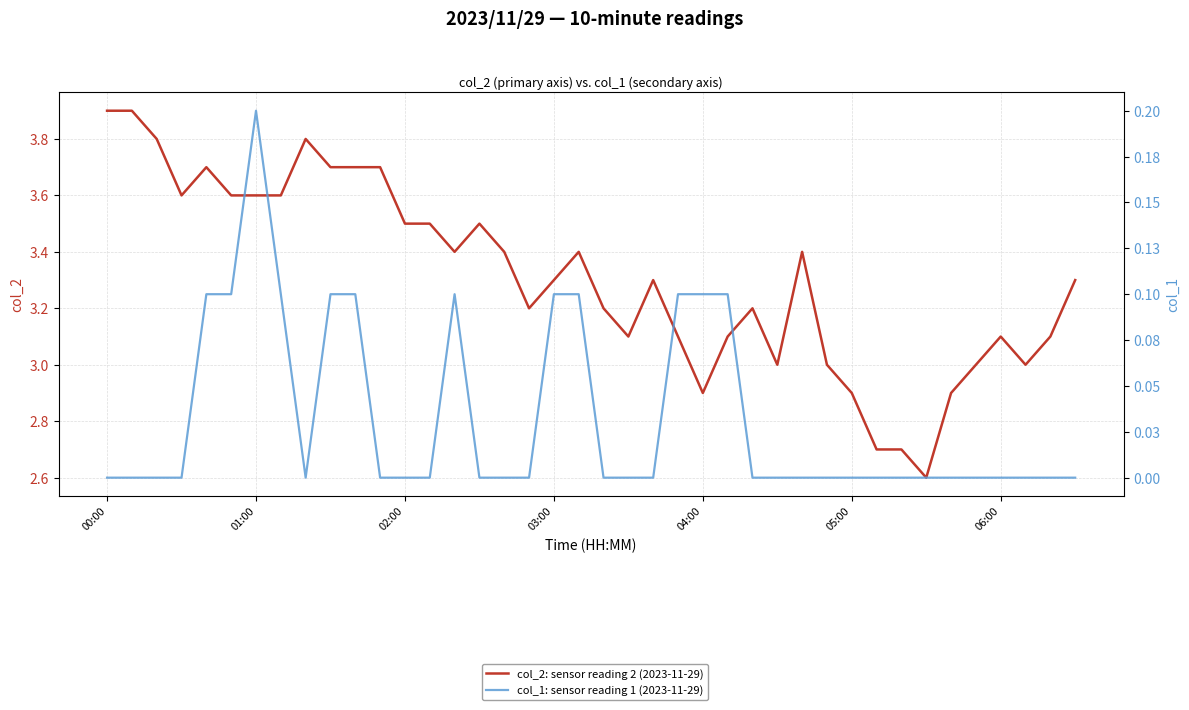

What is the sum of all col_1: sensor reading 1 (2023-11-29) values?

1.3